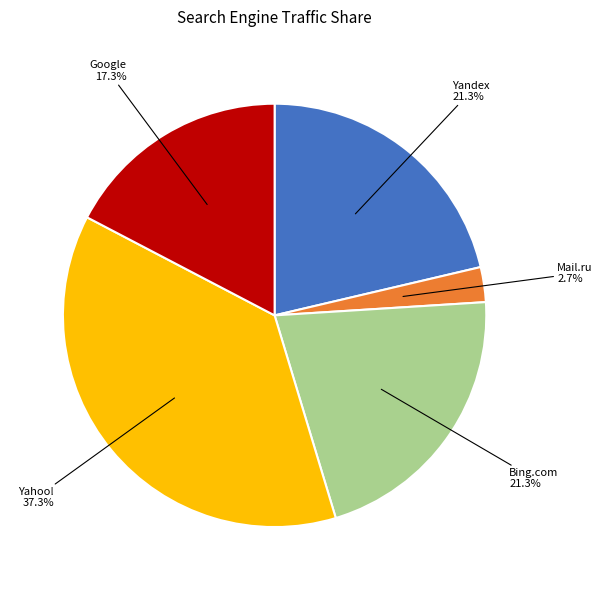

How many segments does this pie chart have?

5